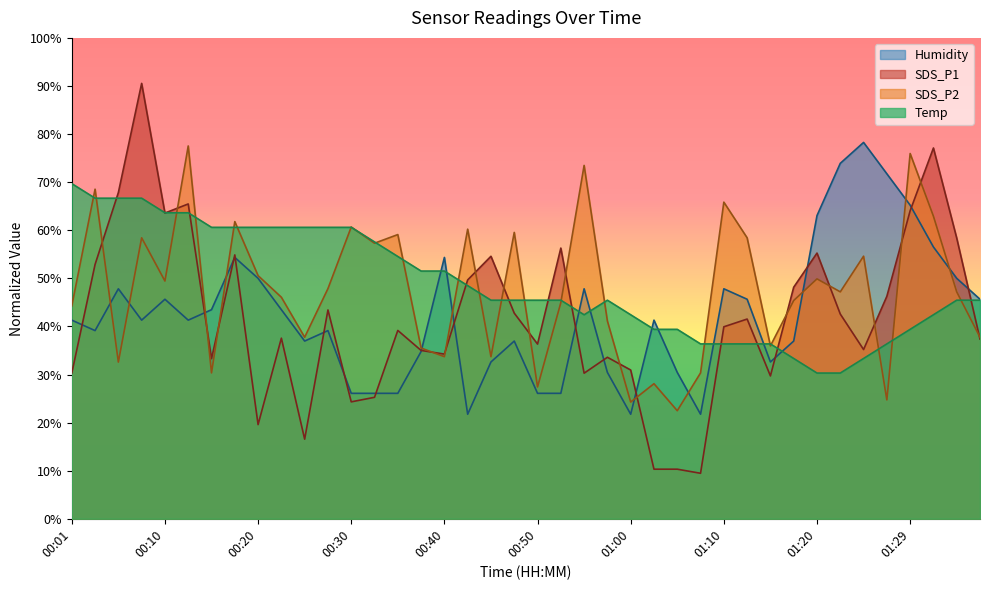

What position from the right is 00:06?

38